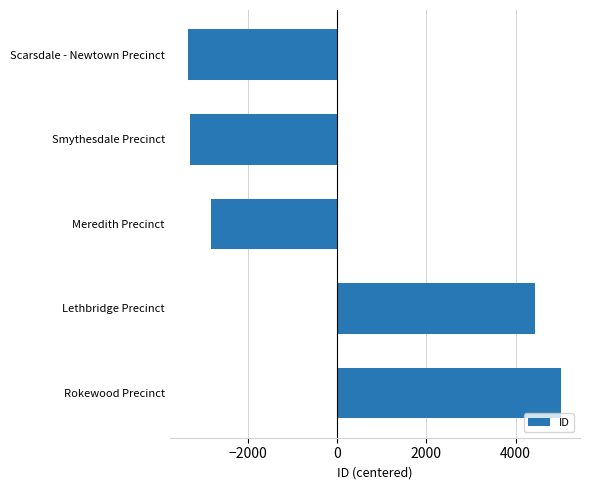

What is the approximate value at Lethbridge Precinct?

4433.6